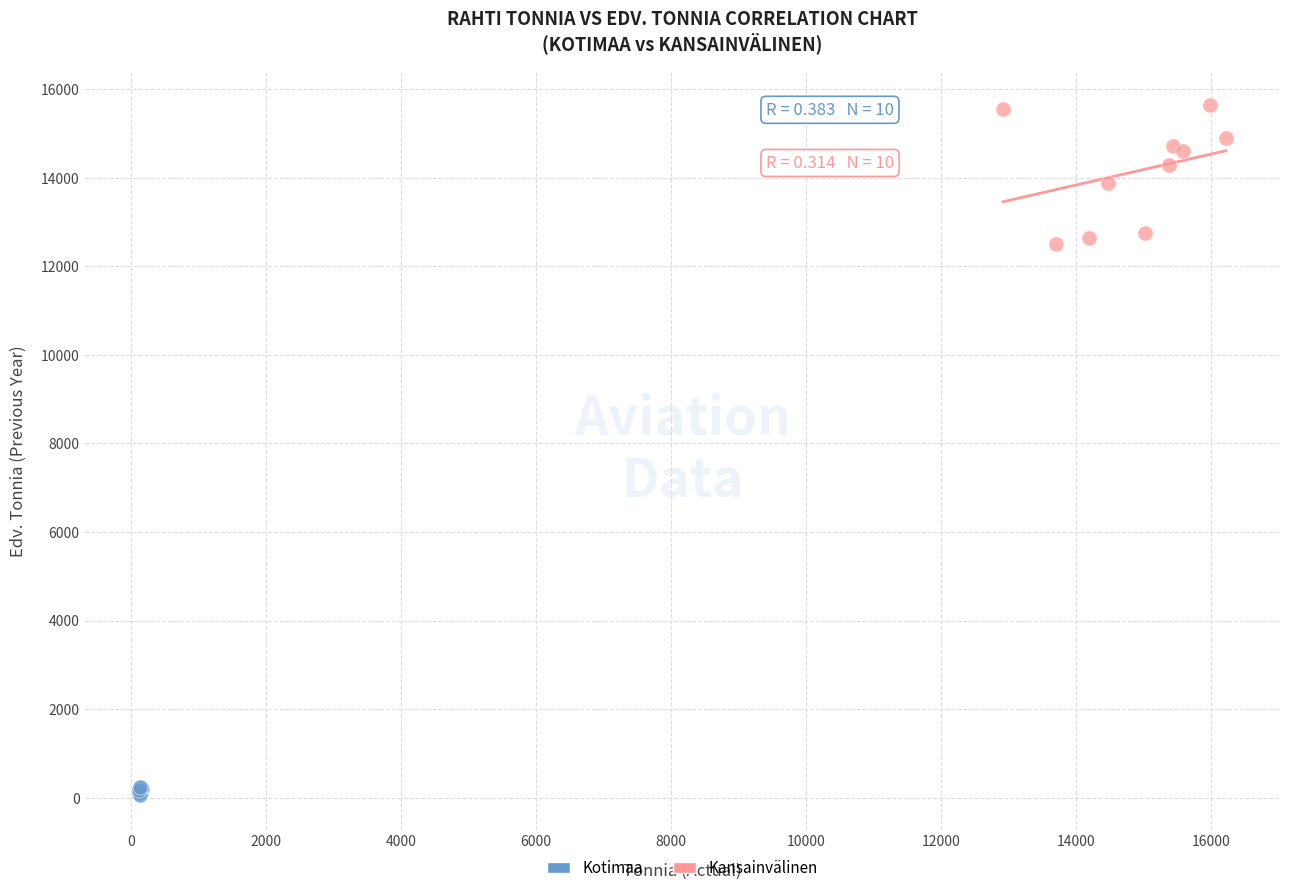

Which series reaches the maximum Y coordinate?

Kansainvälinen